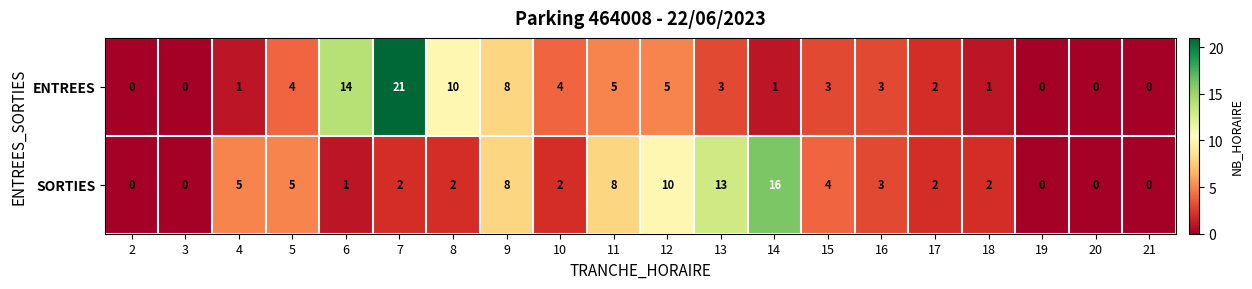

At which label does ENTREES reach its peak?

7